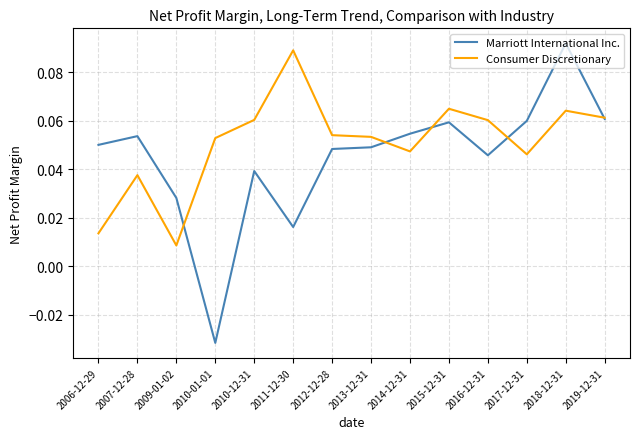

Does the chart have visible grid lines?

Yes